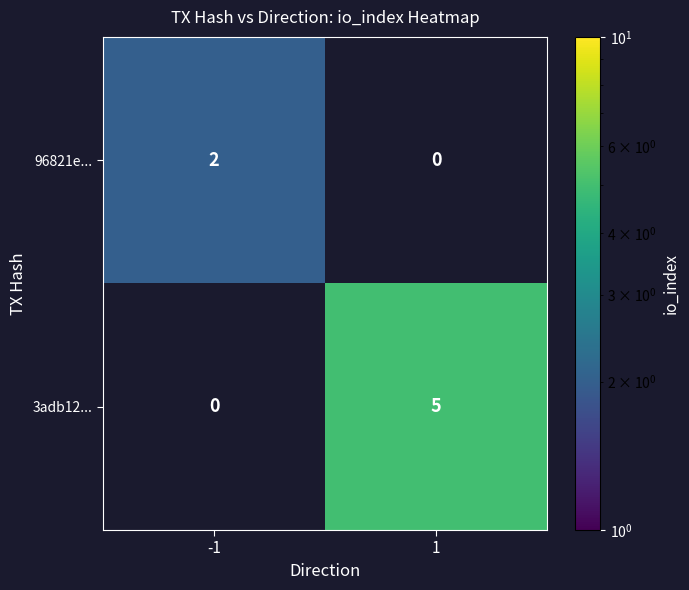

The 3adb12... series shows 5 at 1. True or false?

True